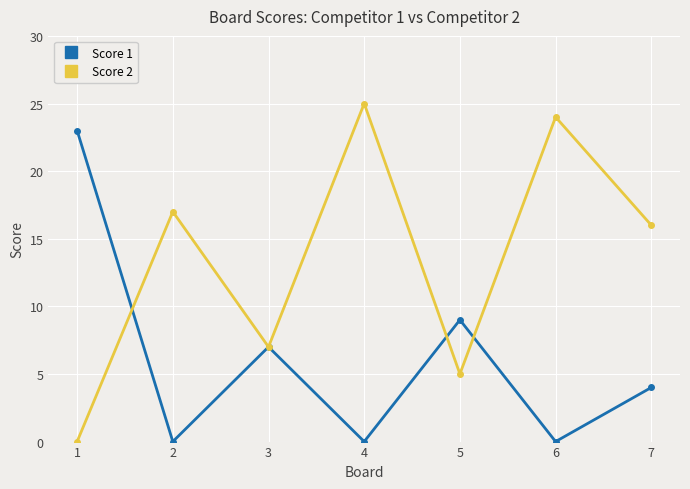

Which series has the largest total across all categories?

Score 2